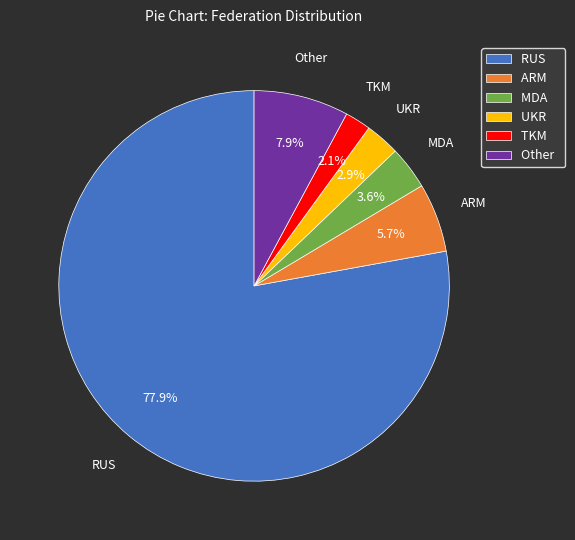

Rank the categories by value from highest to lowest.

RUS, Other, ARM, MDA, UKR, TKM